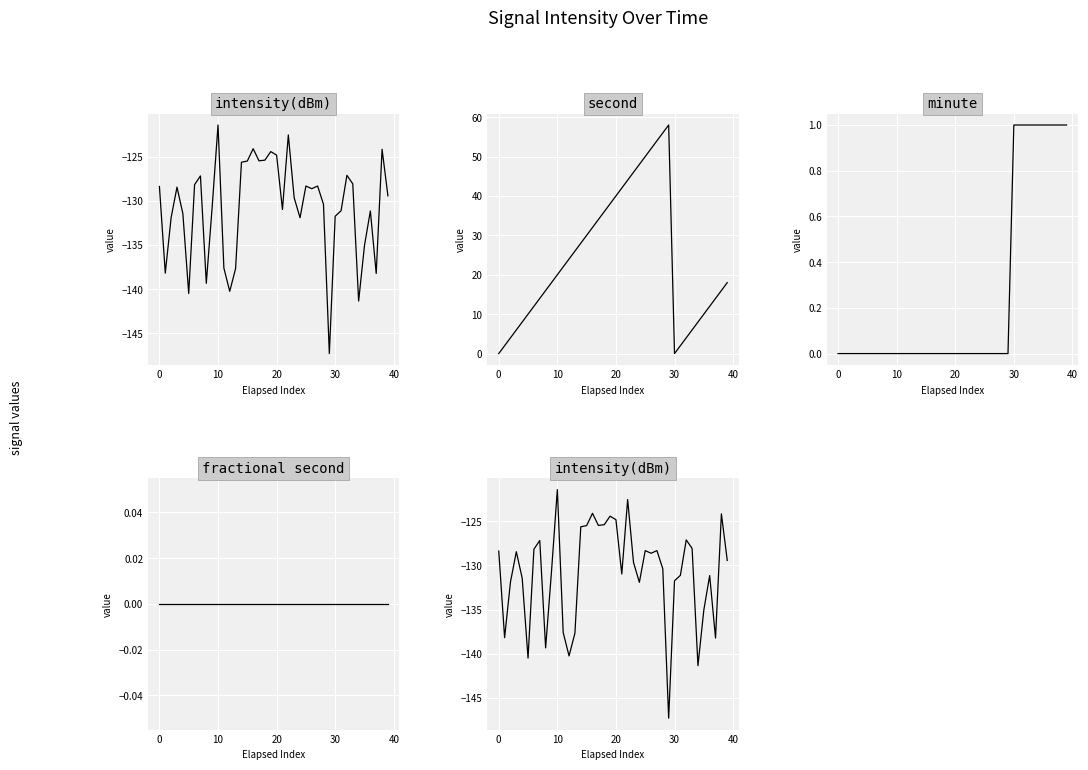

The minute series shows -0.5 at 19. True or false?

False